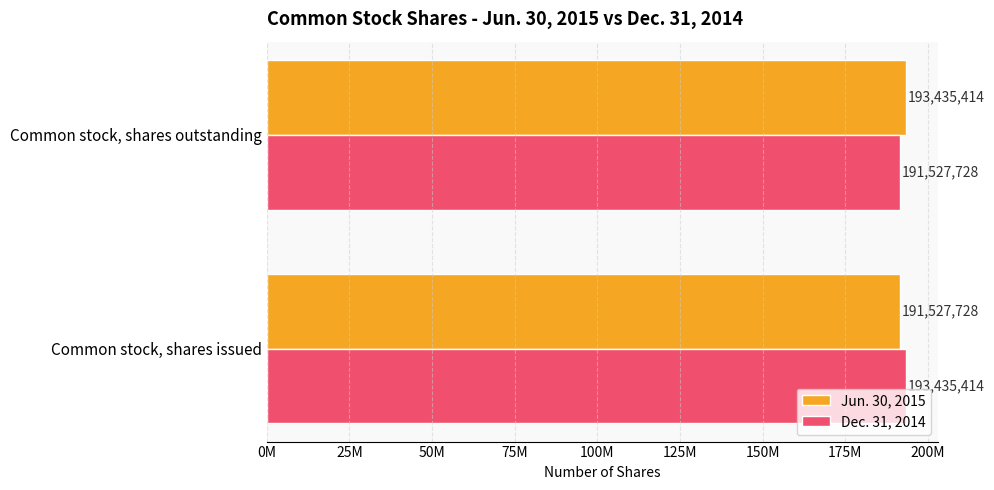

Which series has the largest range (max minus min)?

Jun. 30, 2015